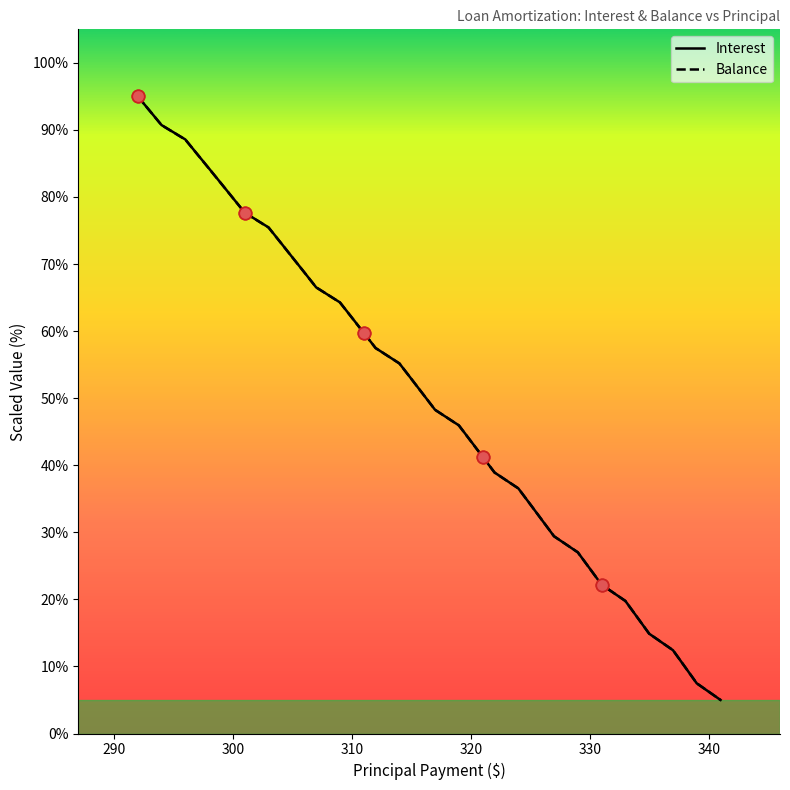

What is the smallest value displayed?

5.0